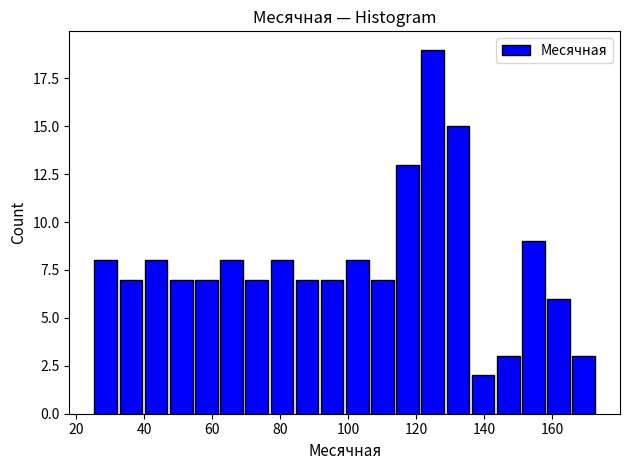

Read against the x-axis, roughly where is the centre of the tallest bar?

124